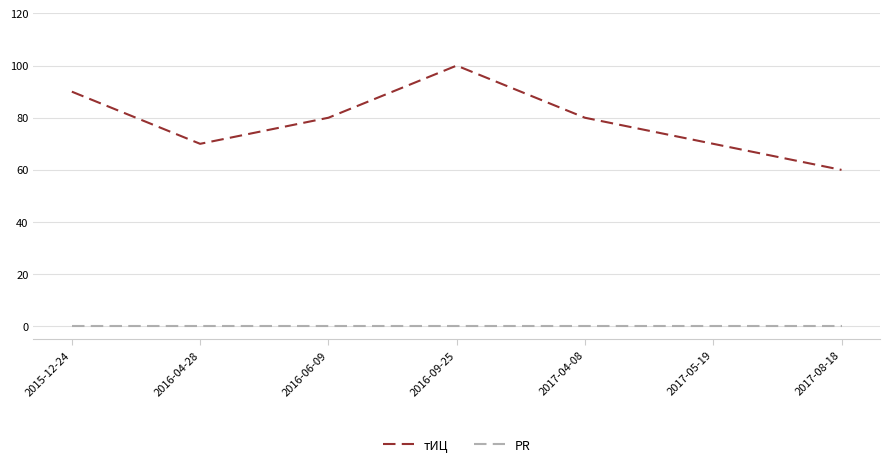

At how many categories does at least one series exceed 78?

4